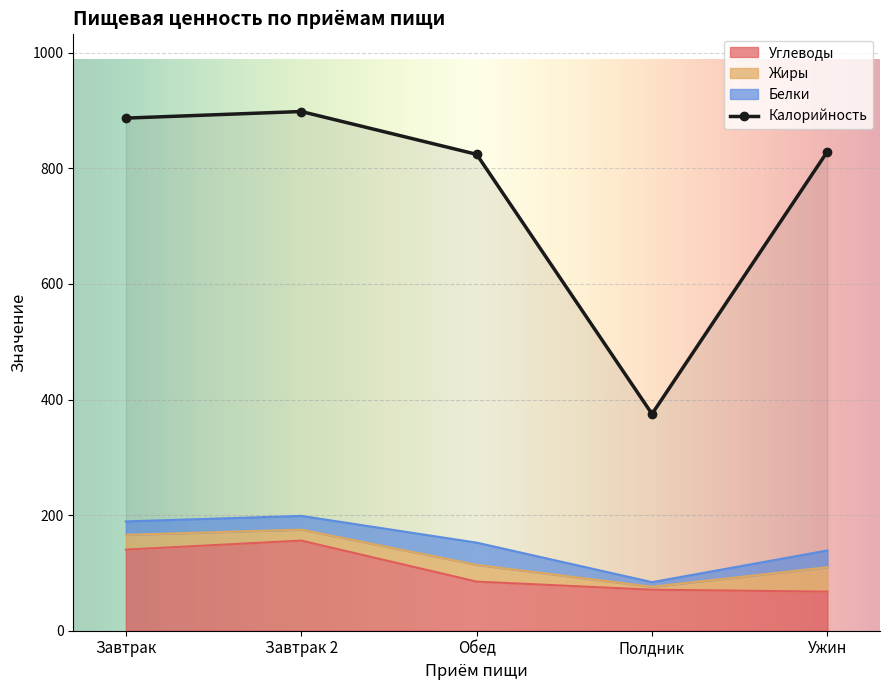

How many interior local peaks does the Углеводы series have?

1